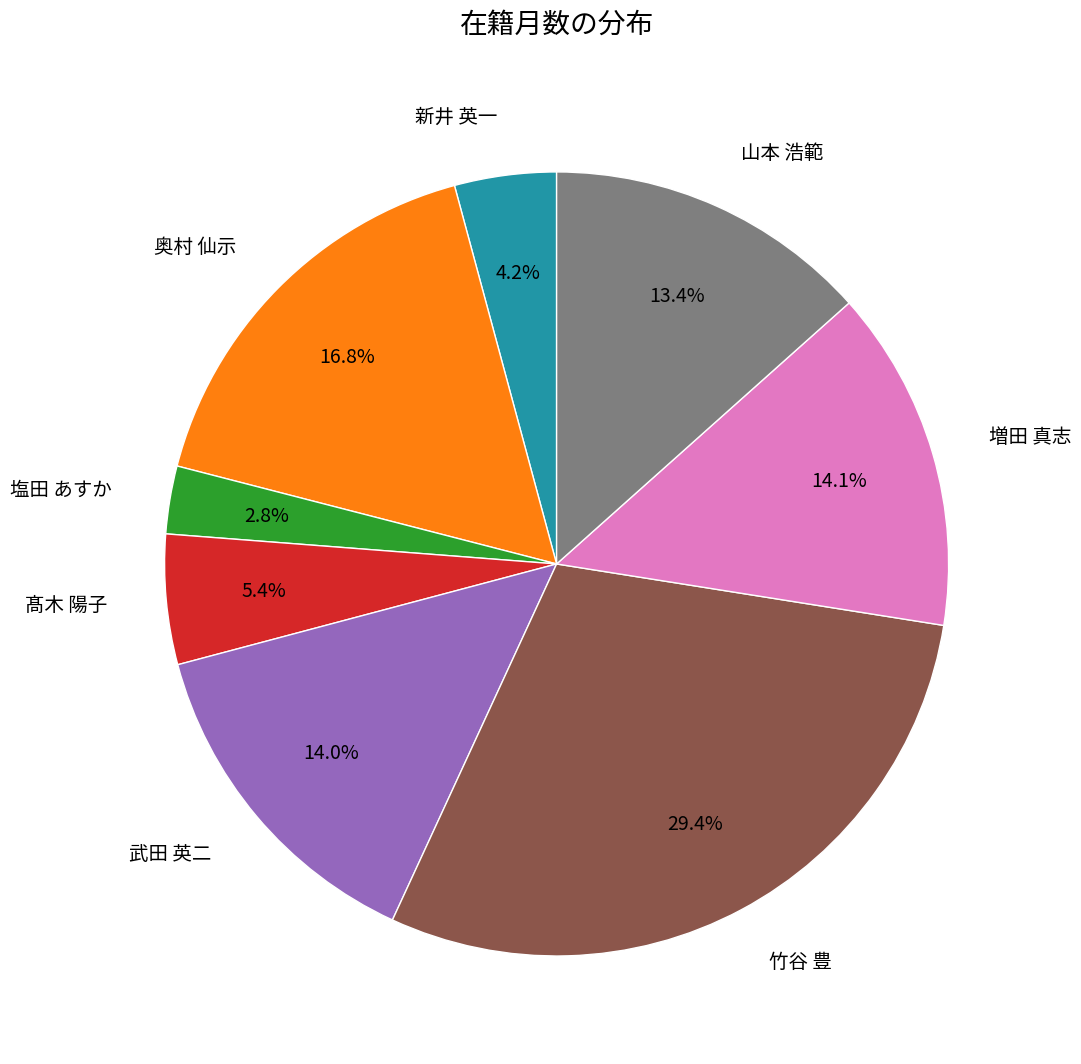

To the nearest percent, what is the combined percentage of 山本 浩範 and 奥村 仙示?

30%